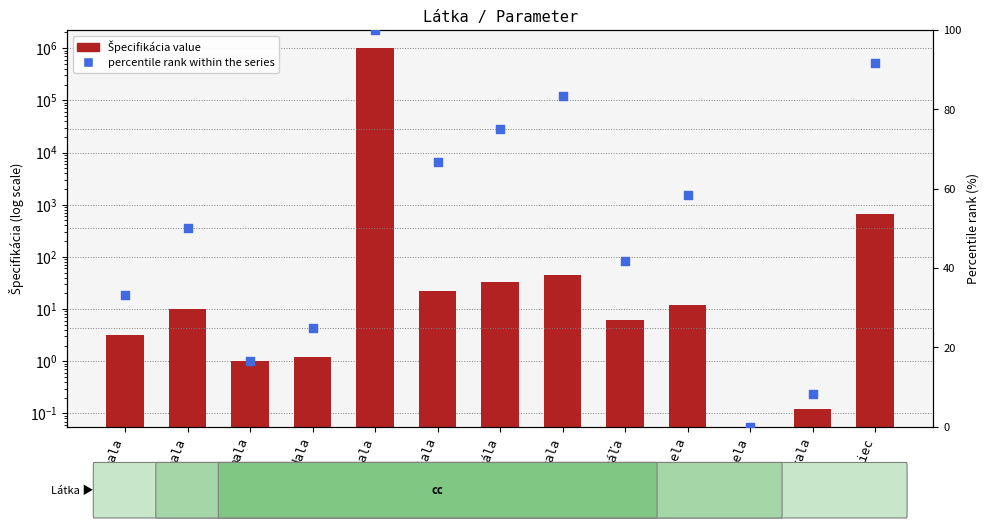

At how many categories does at least one series exceed 156268?

1